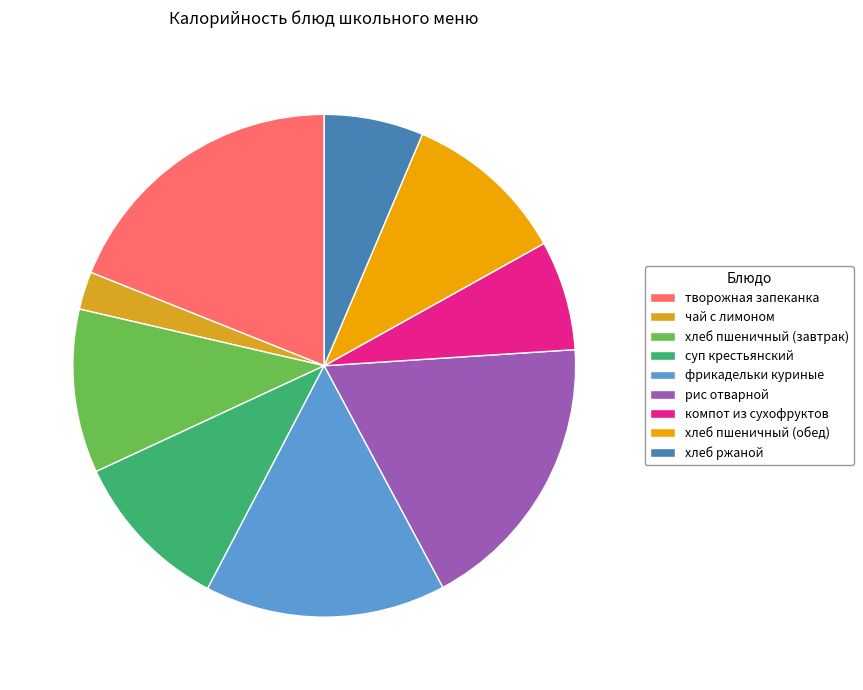

How many segments does this pie chart have?

9